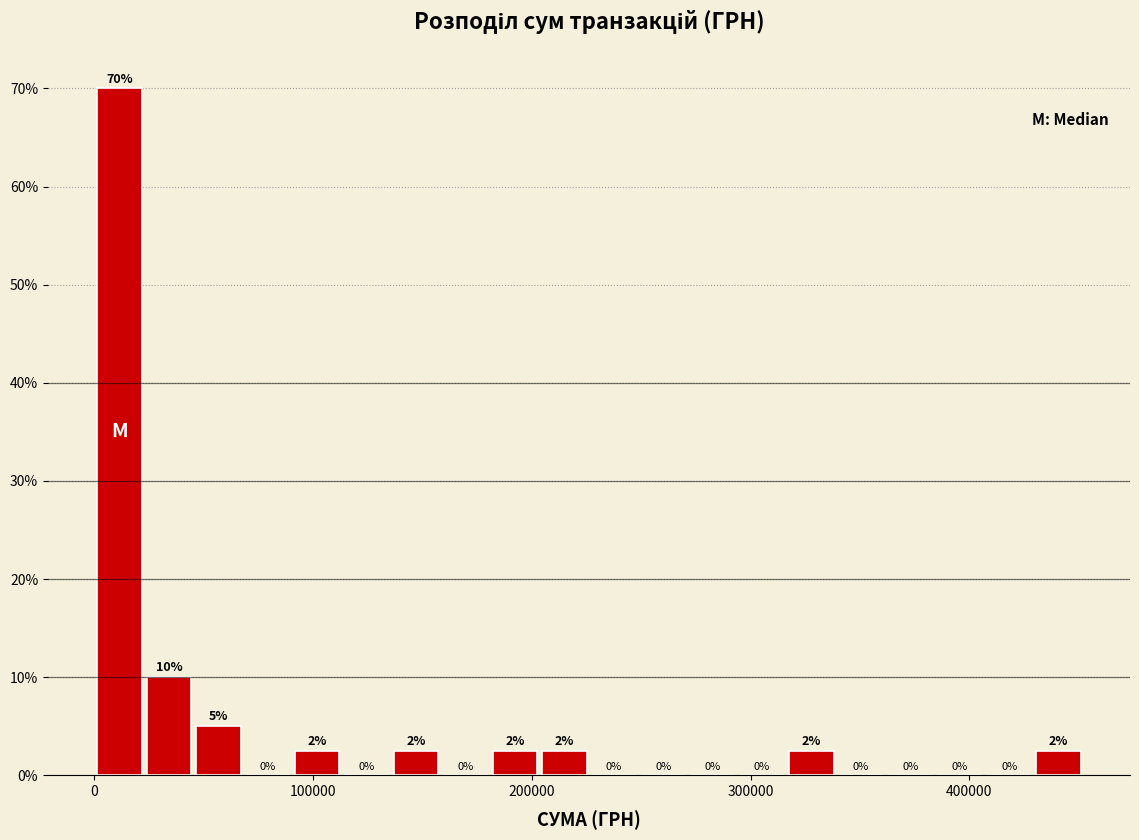

Around what value on the x-axis is the tallest bar? Give the approximate position of its centre, as read against the axis.

10000